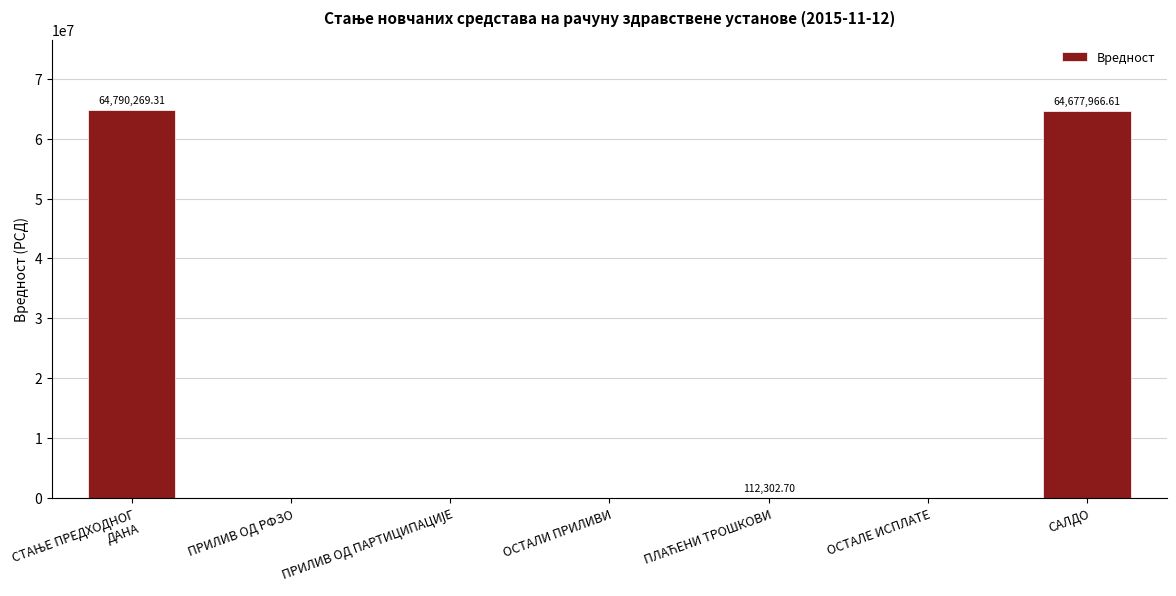

What is the change in value from ОСТАЛЕ ИСПЛАТЕ to САЛДО?

+64677966.6